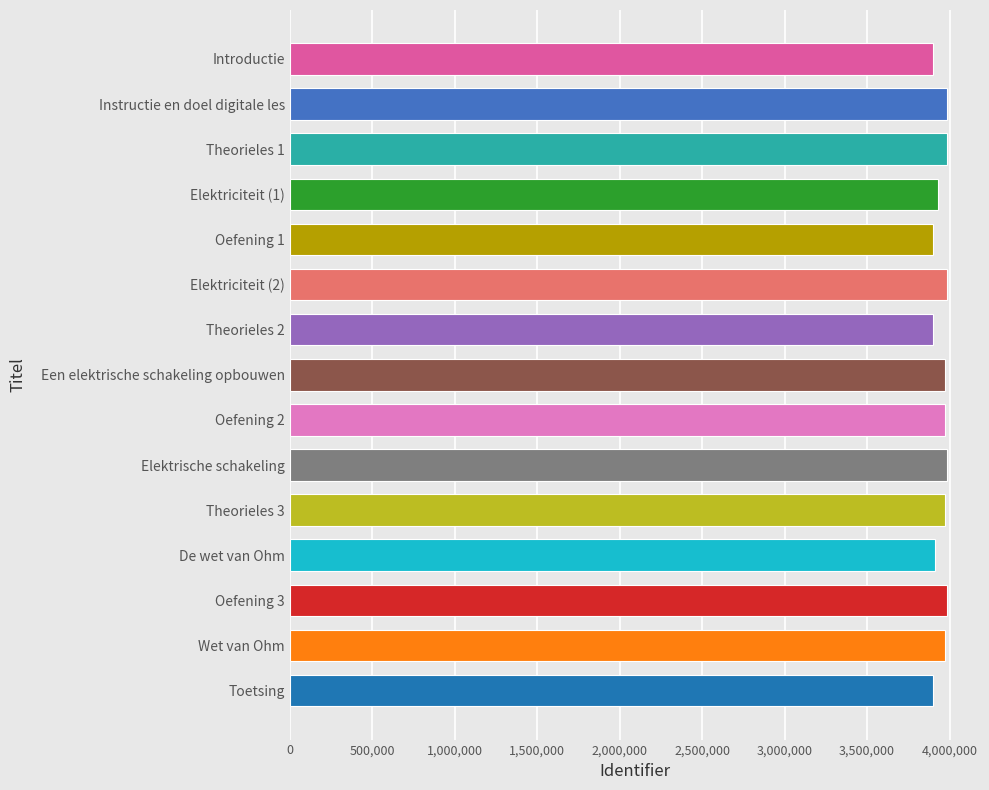

What is the minimum value shown in the chart?

3902539